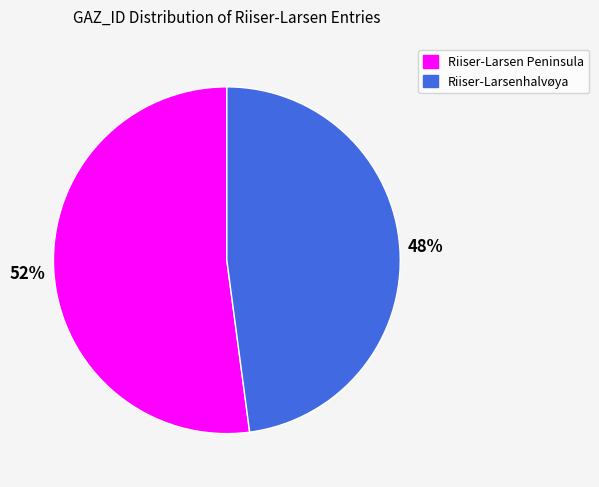

Is it true that Riiser-Larsenhalvøya is 37% of the pie?

False